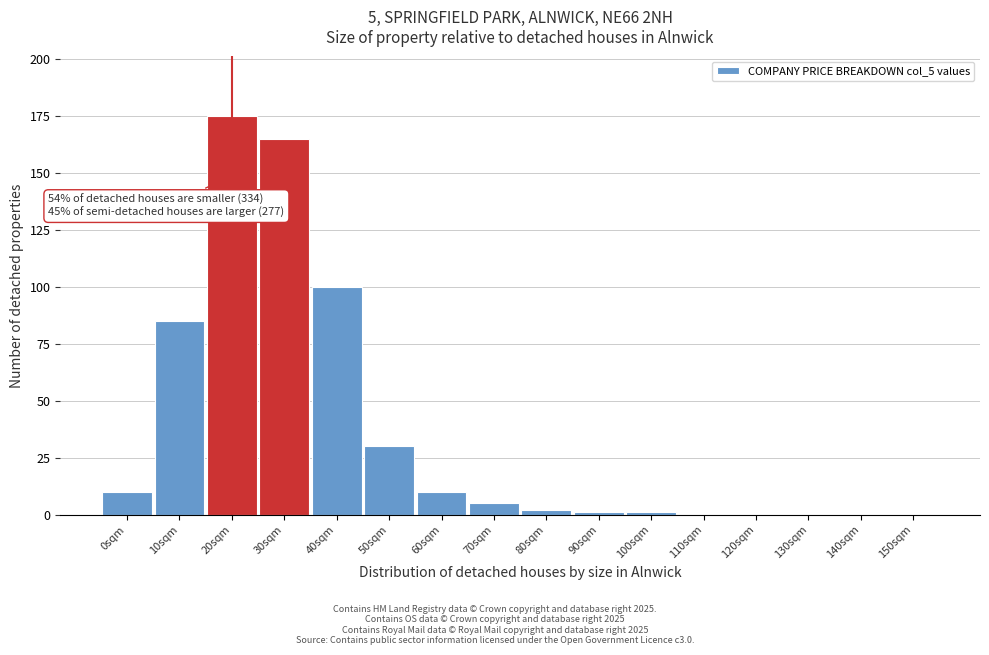

Reading left to right, list all the values displayed in this chart.

0sqm=10	10sqm=85	20sqm=175	30sqm=165	40sqm=100	50sqm=30	60sqm=10	70sqm=5	80sqm=2	90sqm=1	100sqm=1	110sqm=0	120sqm=0	130sqm=0	140sqm=0	150sqm=0